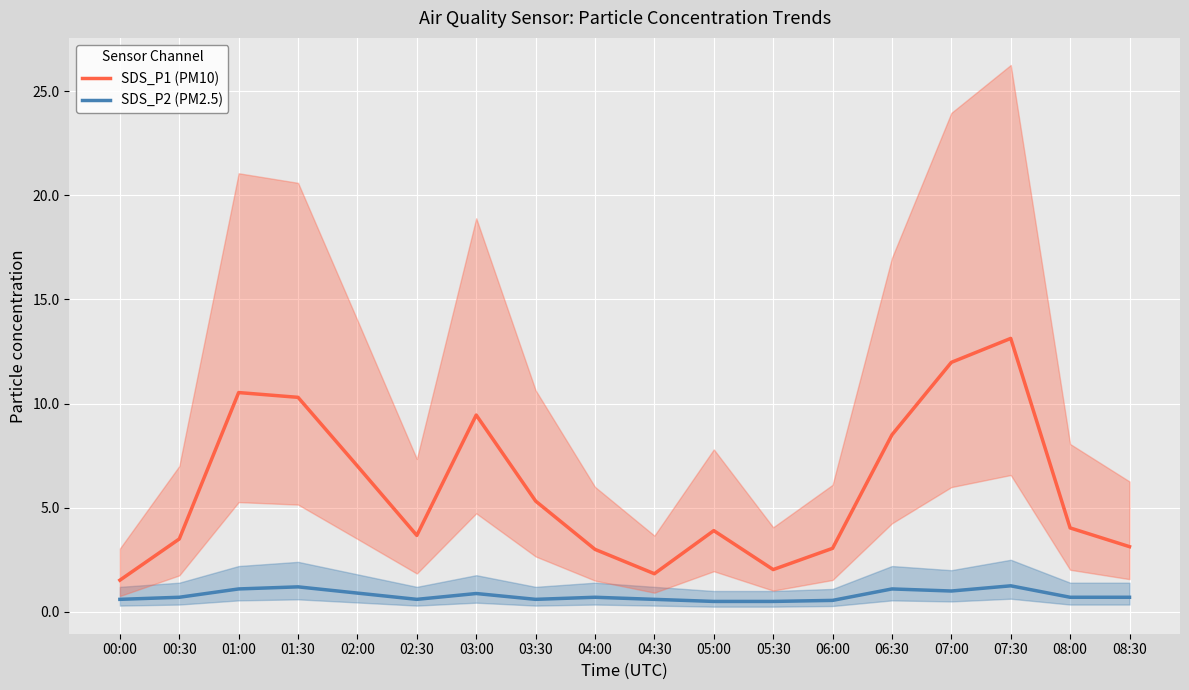

What is the maximum value shown in the chart?

13.1